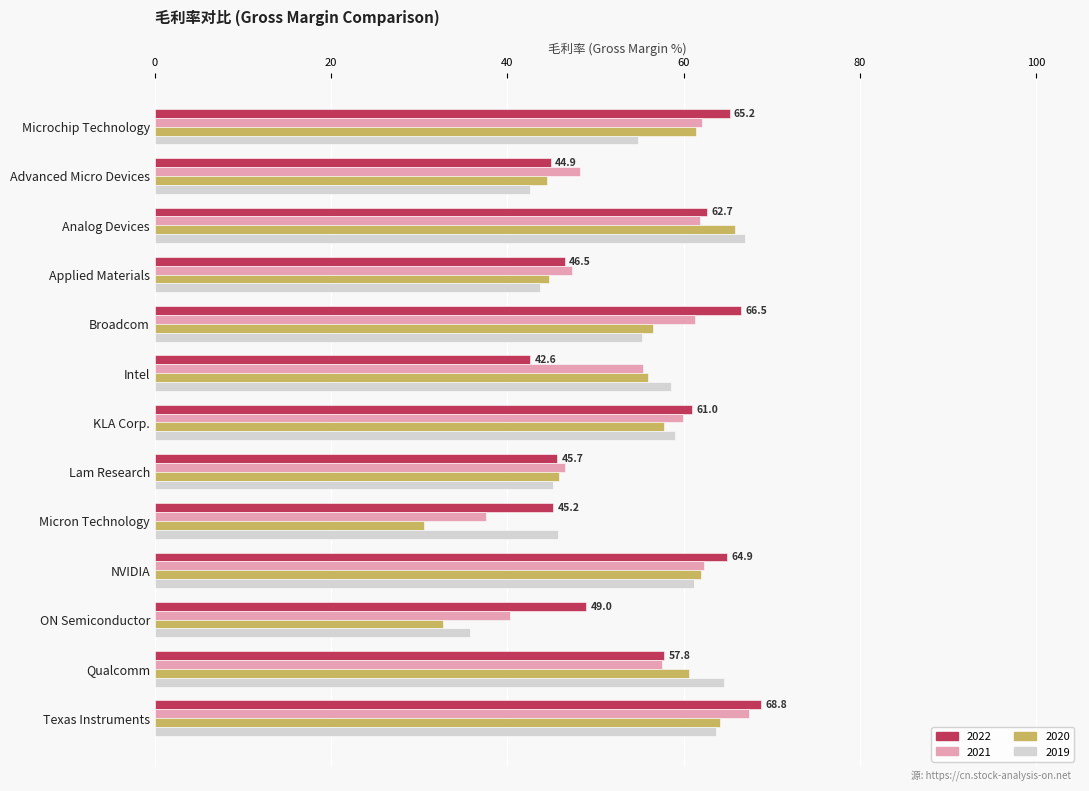

What are all the series names shown in the legend?

2022, 2021, 2020, 2019